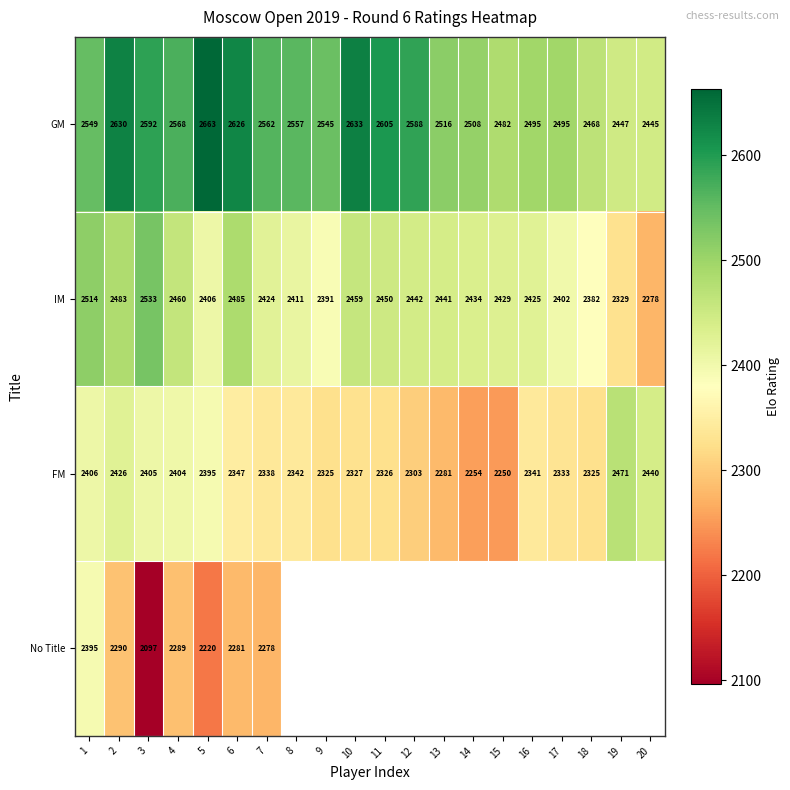

The value of FM at 14 is 2254. True or false?

True